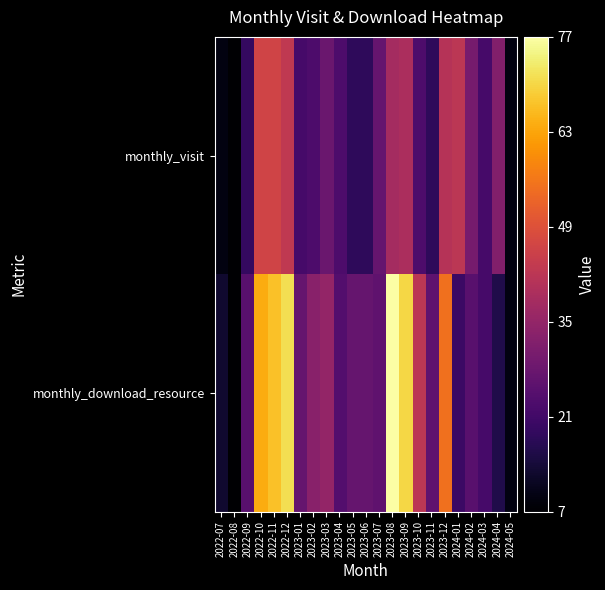

What is the total value across all series at 2023-08?

115